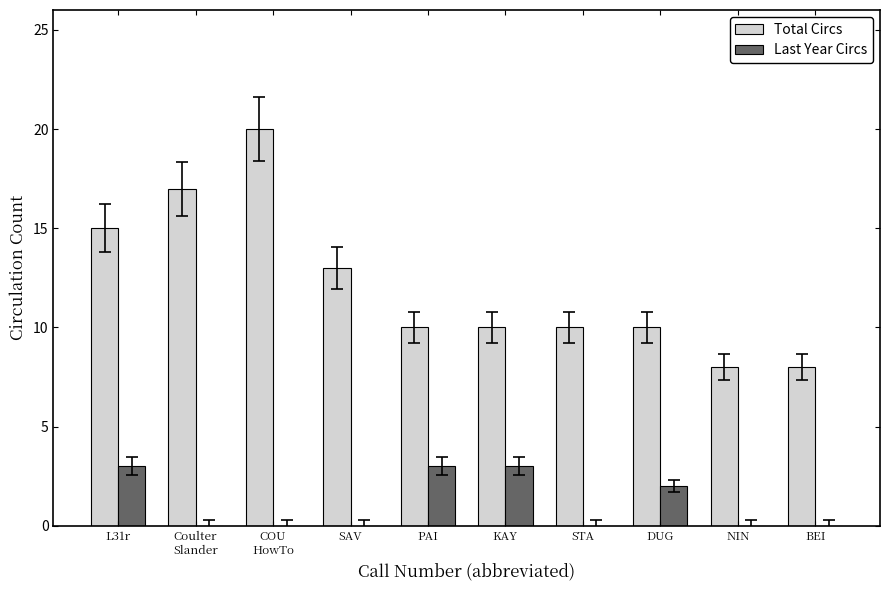

Reading left to right, transcribe all the data shown in this chart.

Total Circs: 15	17	20	13	10	10	10	10	8	8
Last Year Circs: 3	0	0	0	3	3	0	2	0	0